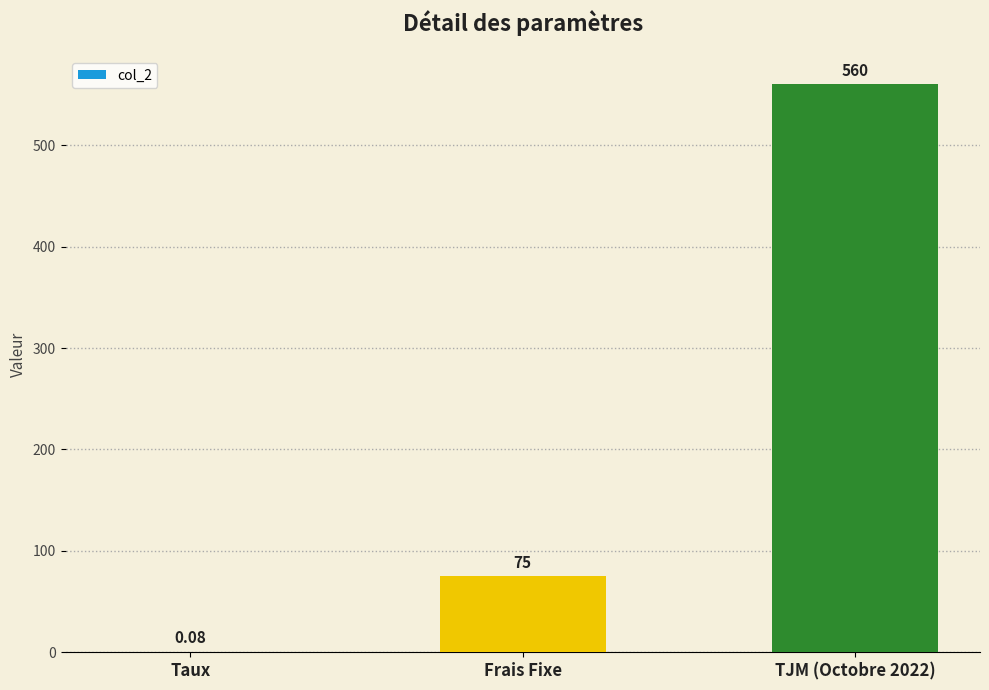

Read the value at TJM (Octobre 2022).

560.0